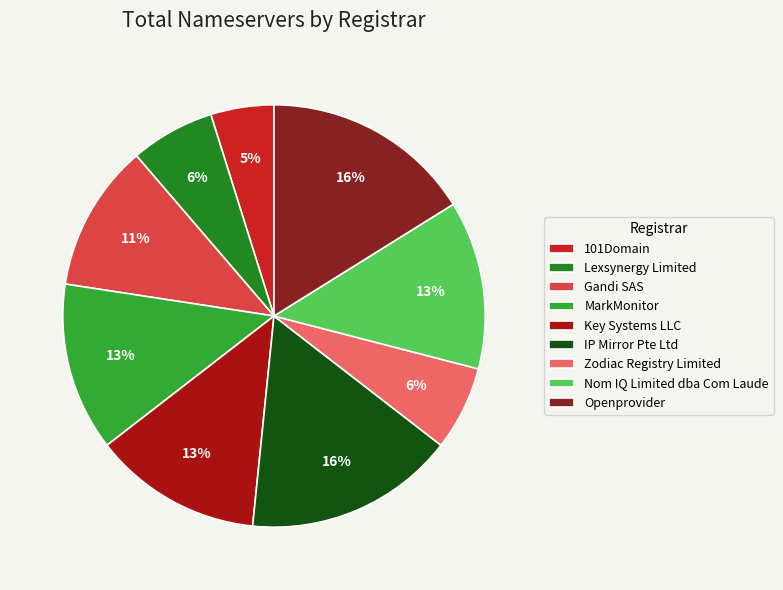

How many slices are in this pie chart?

9